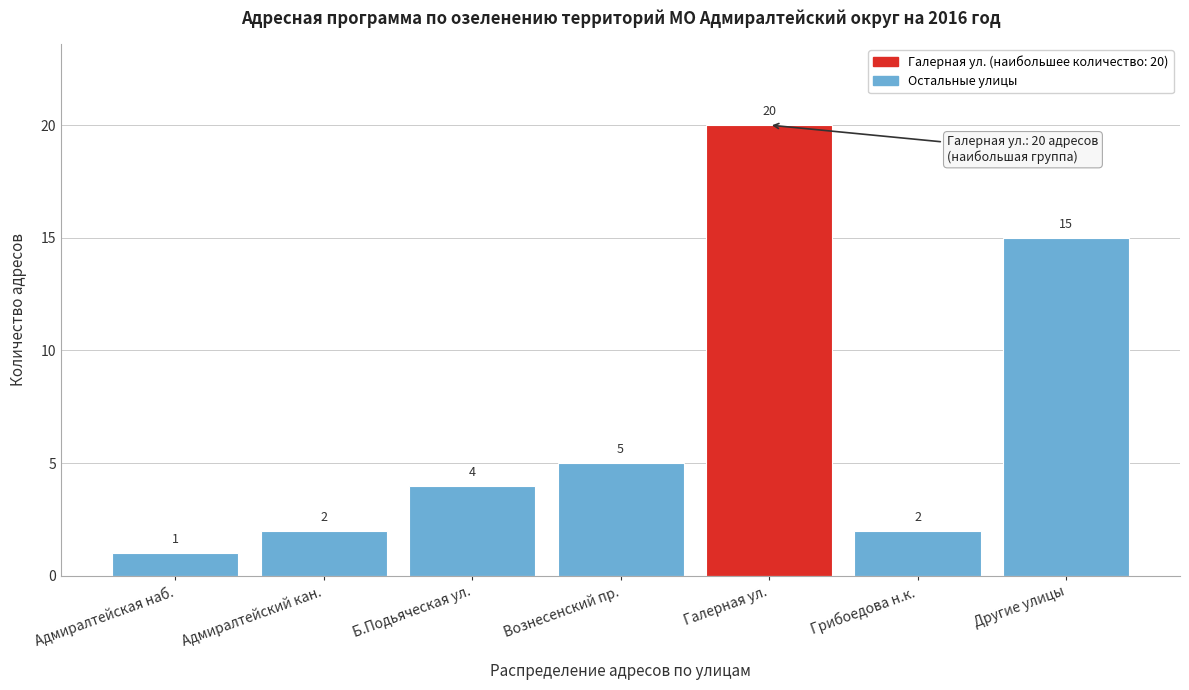

Reading left to right, what are all the values shown in this chart?

1	2	4	5	20	2	15